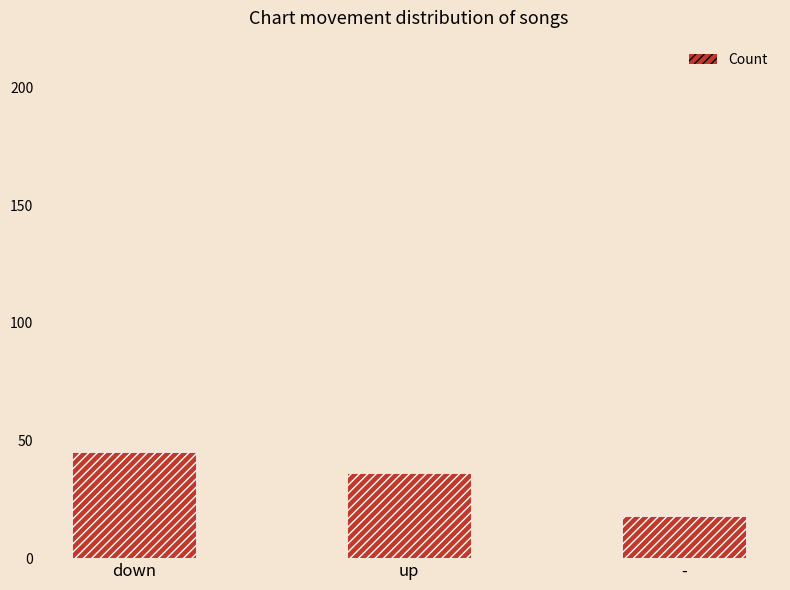

What is the ratio of the value at - to the value at down?

0.4